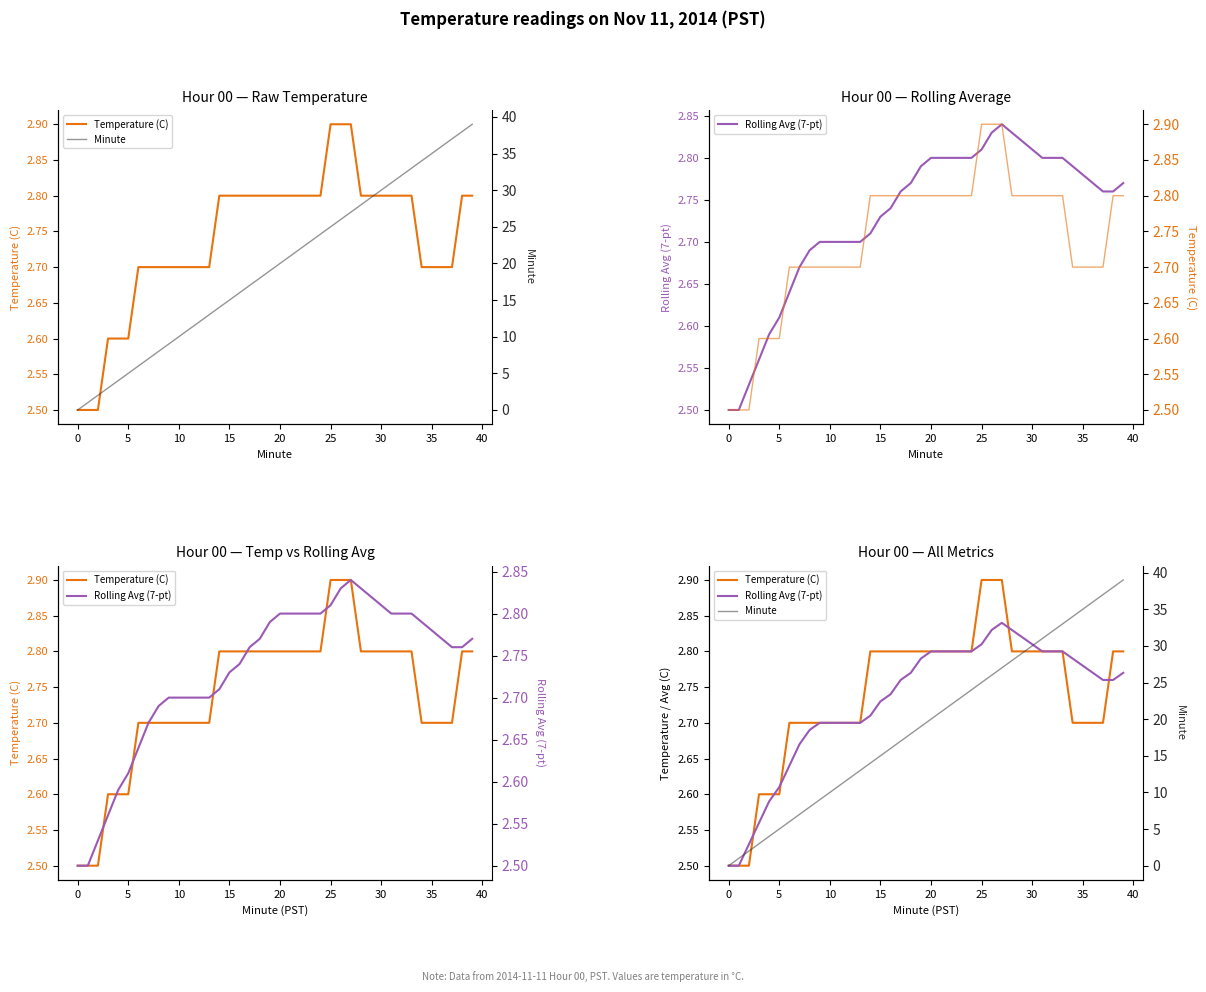

Rank the series at 5 from lowest to highest value.

Minute, Temperature (C), Rolling Avg (7-pt)